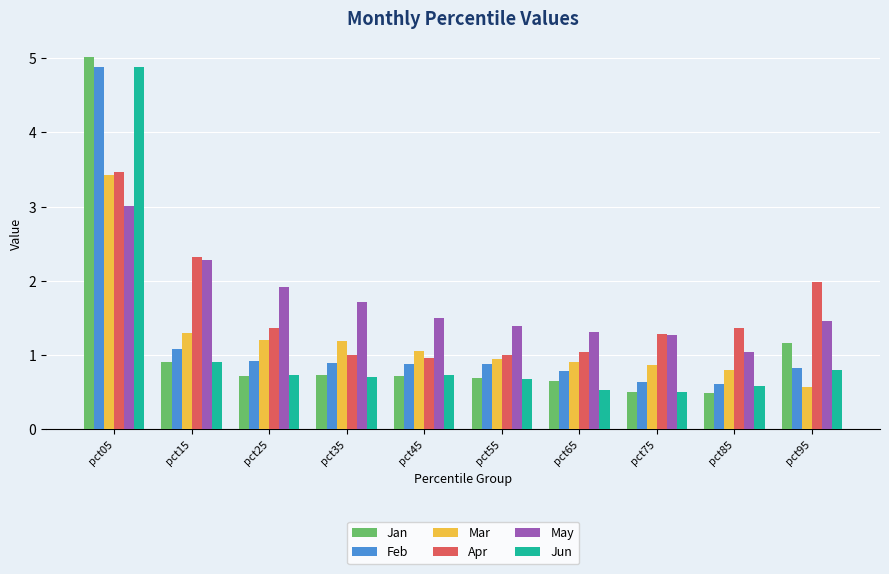

How many data points does each series have?

10